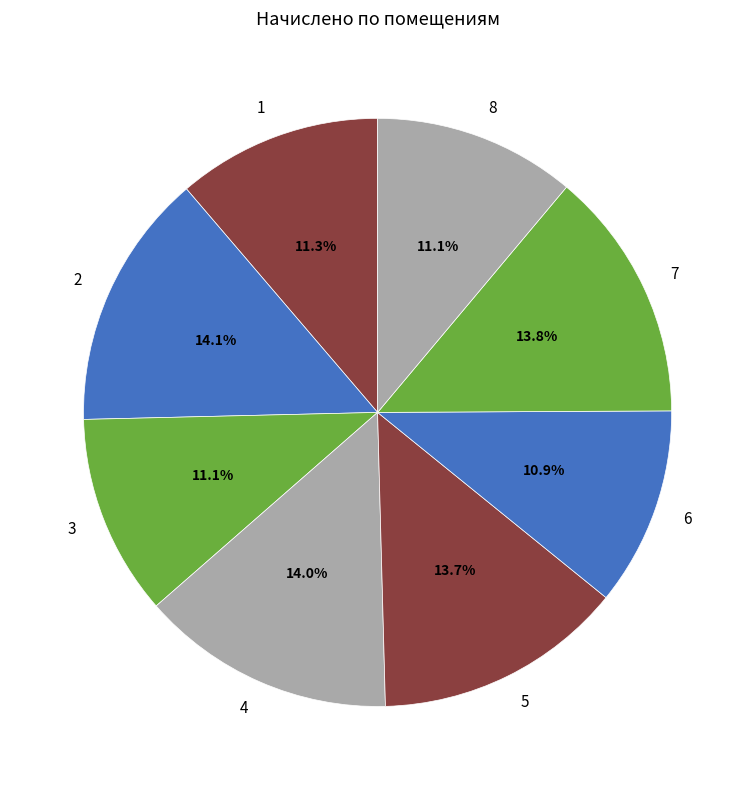

Is there any slice that represents more than half of the pie?

No